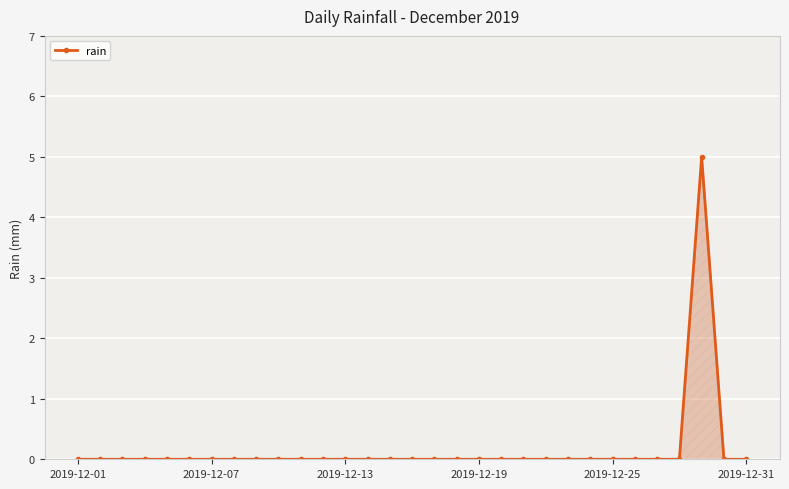

What is the value of the 29th point from the left?

5